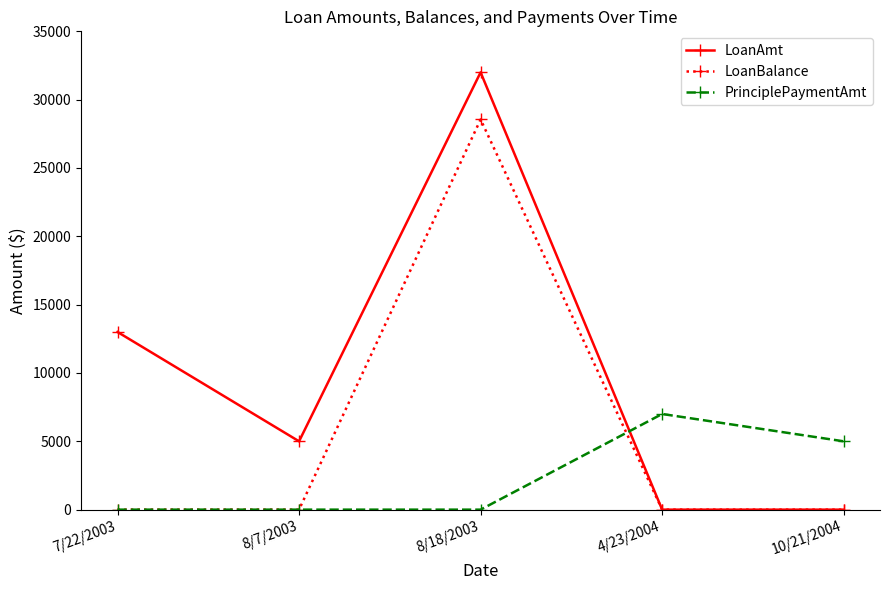

Reading left to right, transcribe all the data shown in this chart.

LoanAmt: 13000.0	5000.0	32000.0	0.0	0.0
LoanBalance: 0.0	0.0	28552.6	0.0	0.0
PrinciplePaymentAmt: 0.0	0.0	0.0	7000.0	5000.0